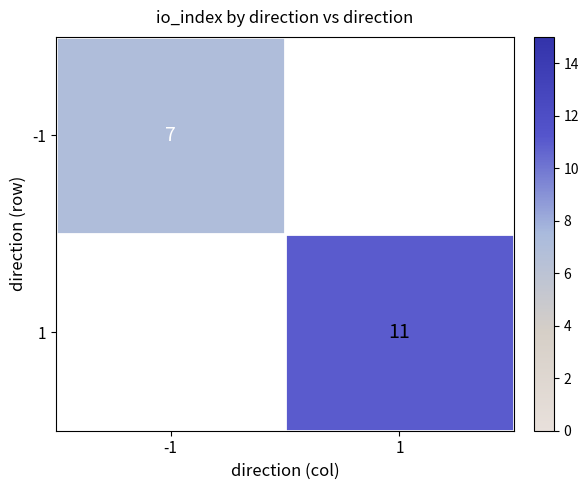

Which has a higher value, -1 or 1?

1